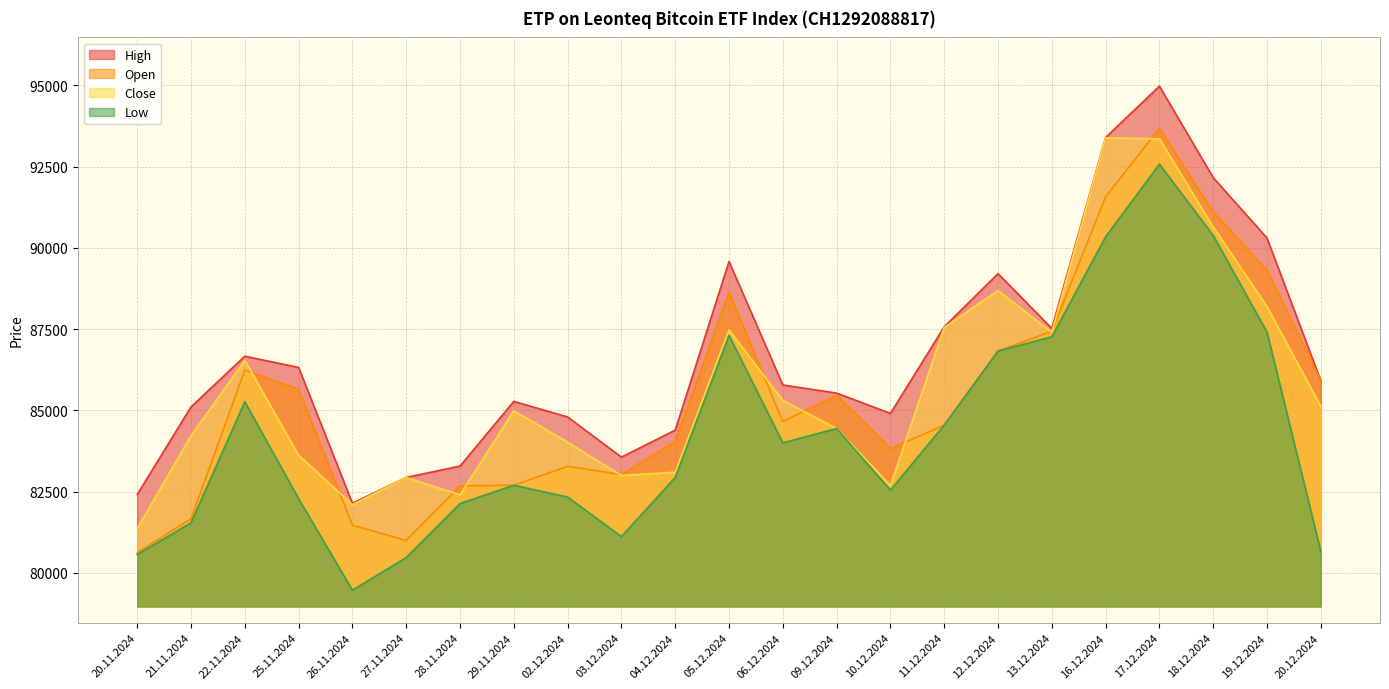

True or false: Low and Close cross at least once.

False